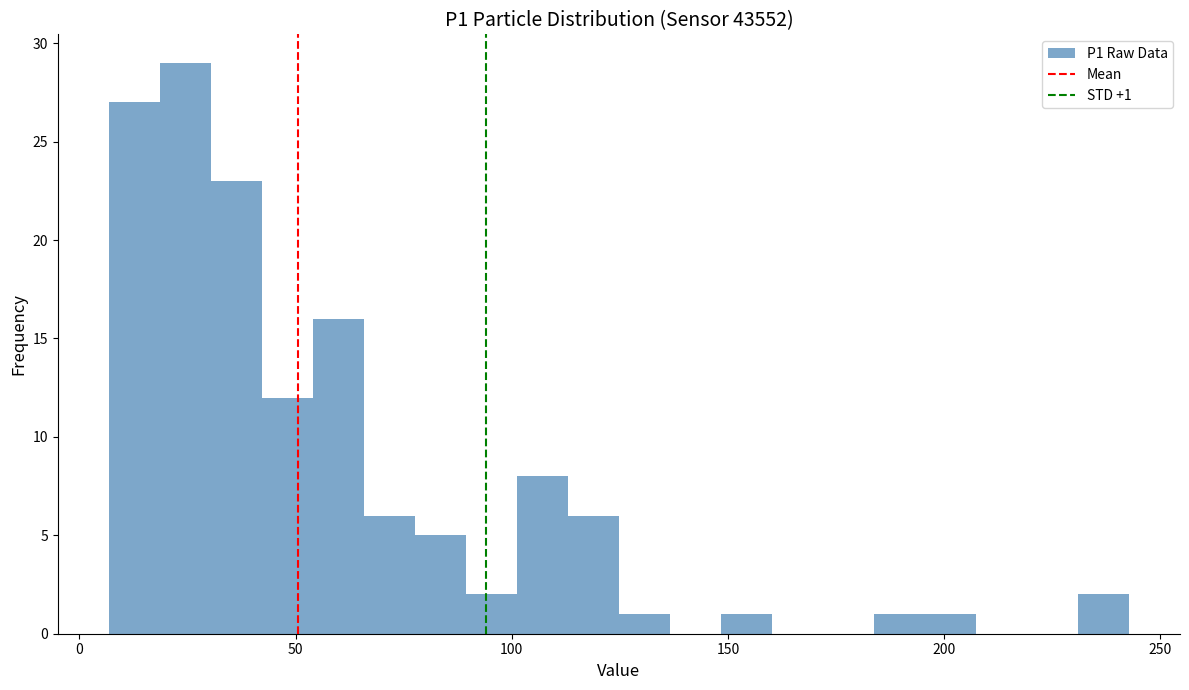

Read against the x-axis, roughly where is the centre of the tallest bar?

25